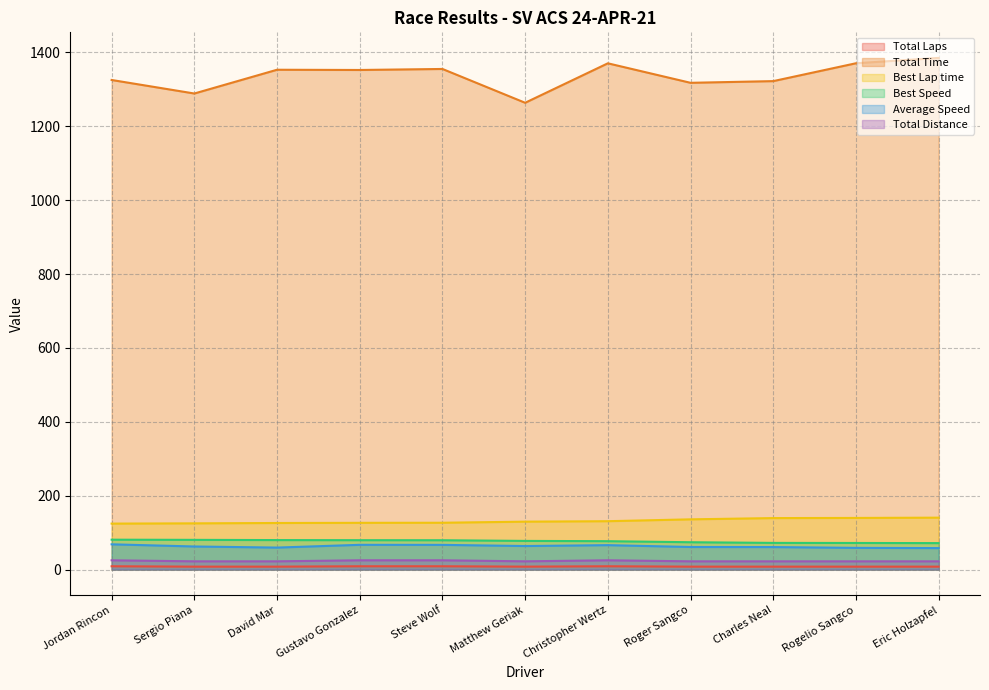

What position from the left is David Mar?

3